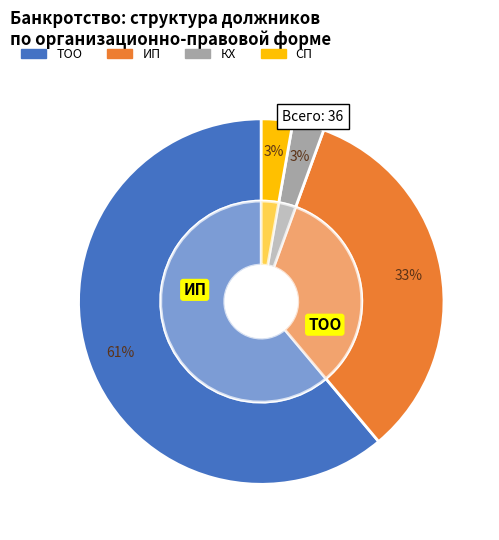

Rank the categories by value from highest to lowest.

ТОО, ИП, КХ, СП